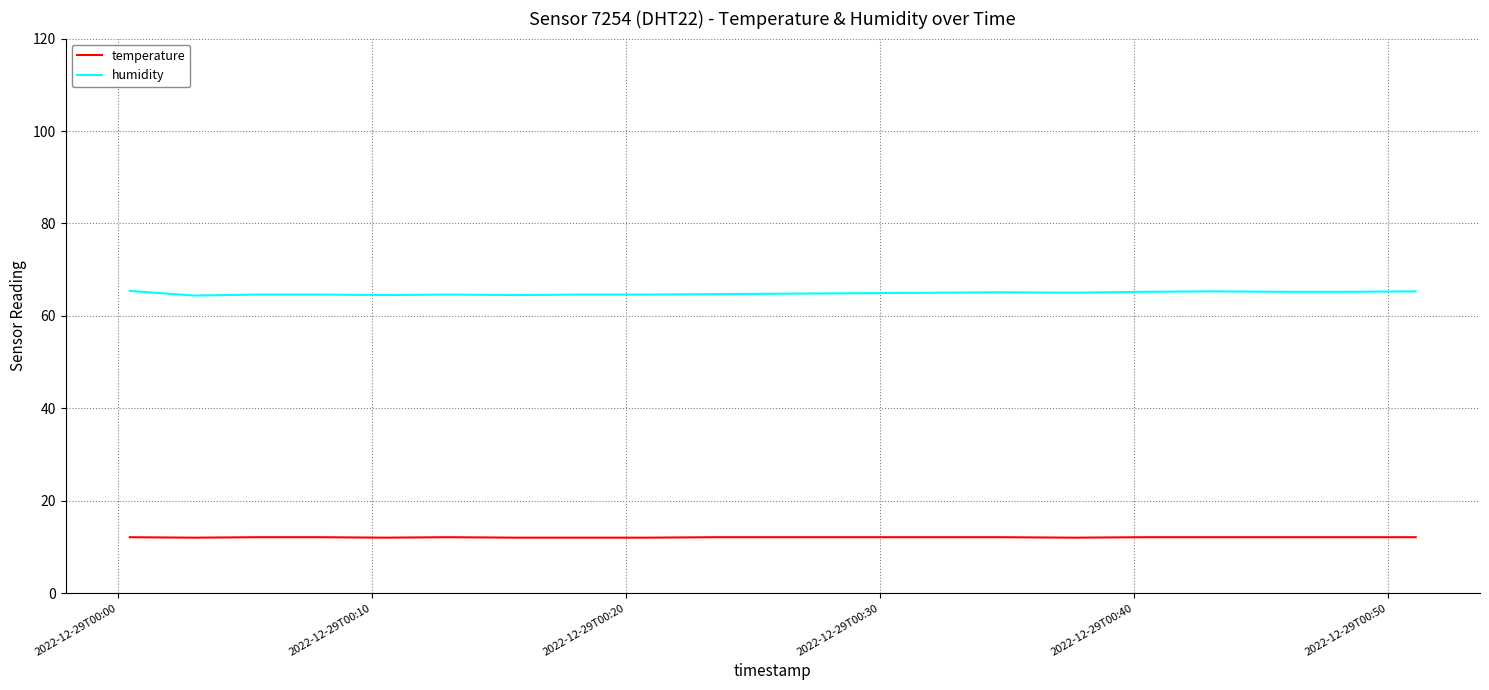

List the series in order of their overall mean, lowest first.

temperature, humidity